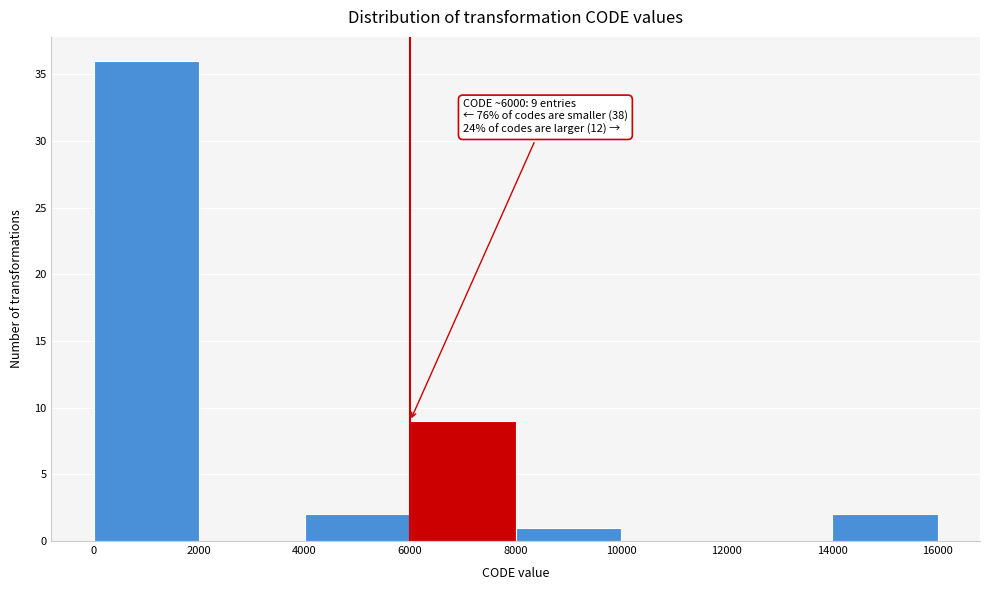

Which range on the x-axis has the tallest bar?

0 to 2000